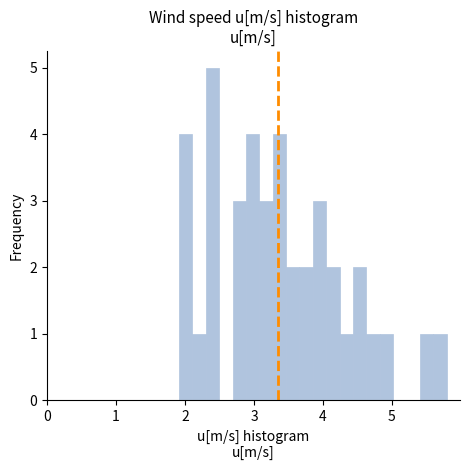

Around what value on the x-axis is the tallest bar? Give the approximate position of its centre, as read against the axis.

2.4